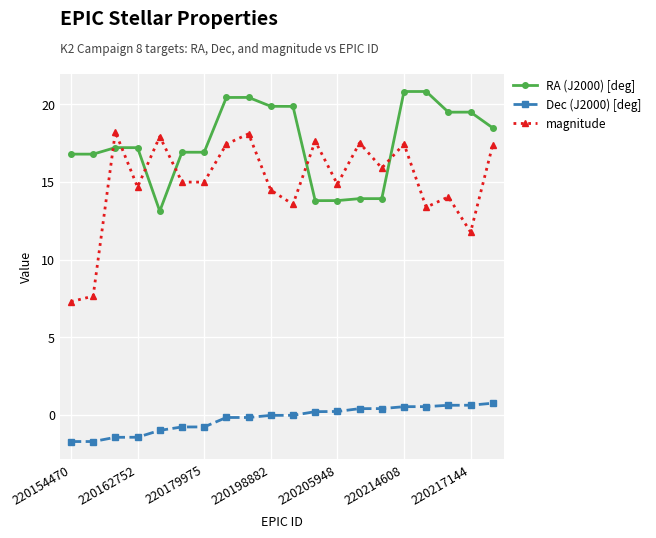

Which series has the largest range (max minus min)?

magnitude